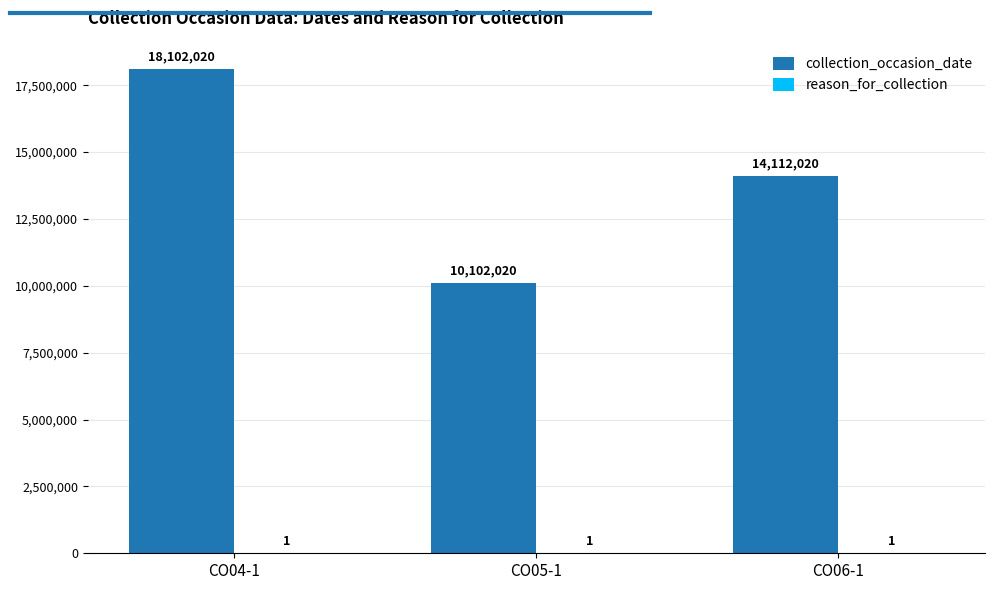

What is the maximum value shown in the chart?

18102020